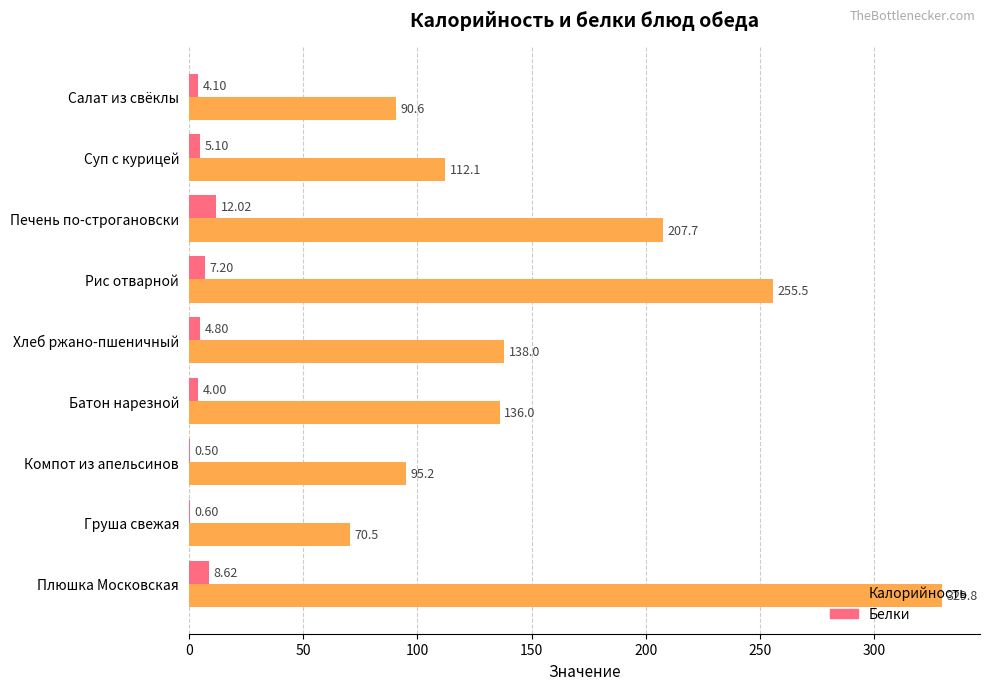

What is the sum of all Калорийность values?

1435.4